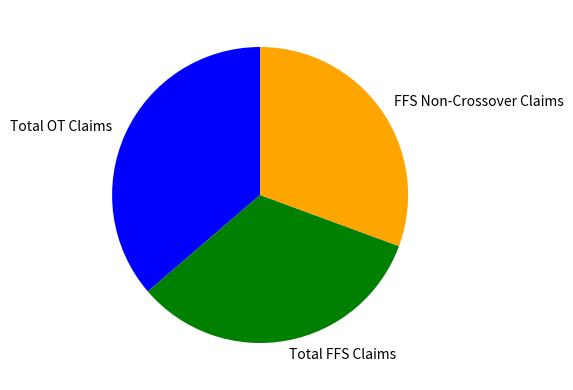

Which has a higher value, Total OT Claims or Total FFS Claims?

Total OT Claims